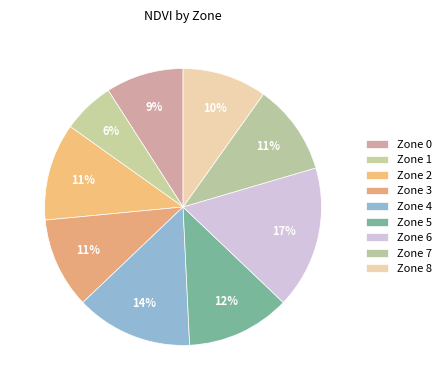

Count the number of slices in the pie.

9